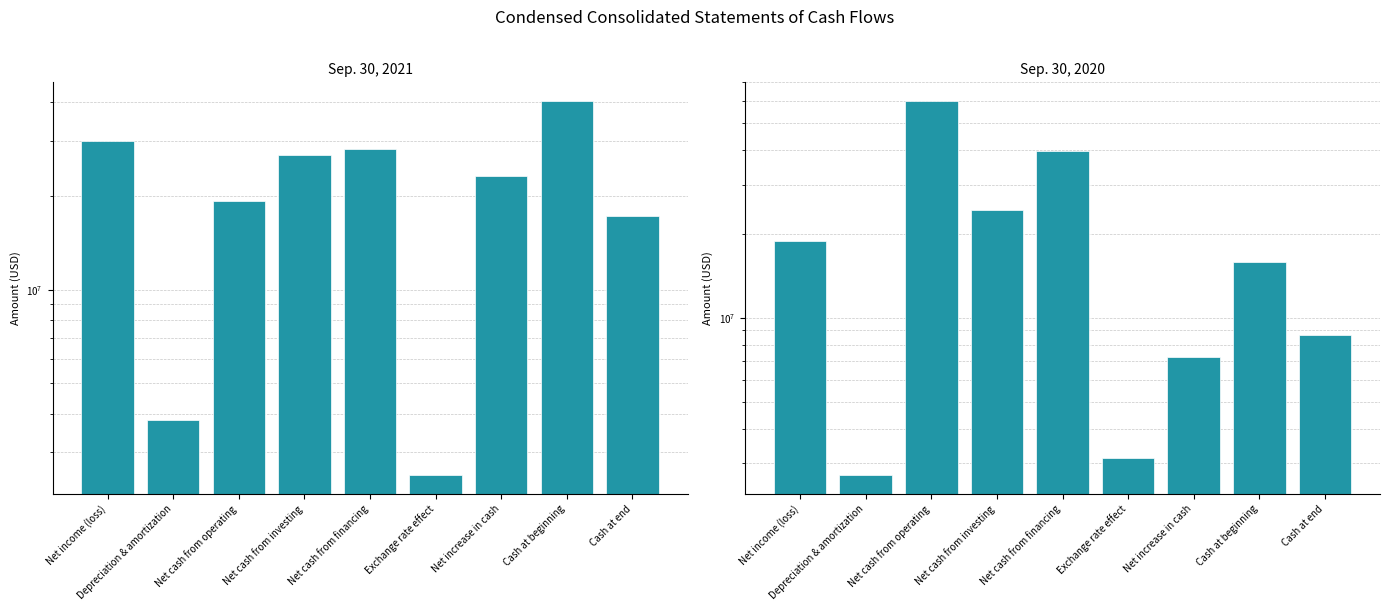

What is the difference between the maximum and minimum values in the Sep. 30, 2021 series?

37831298